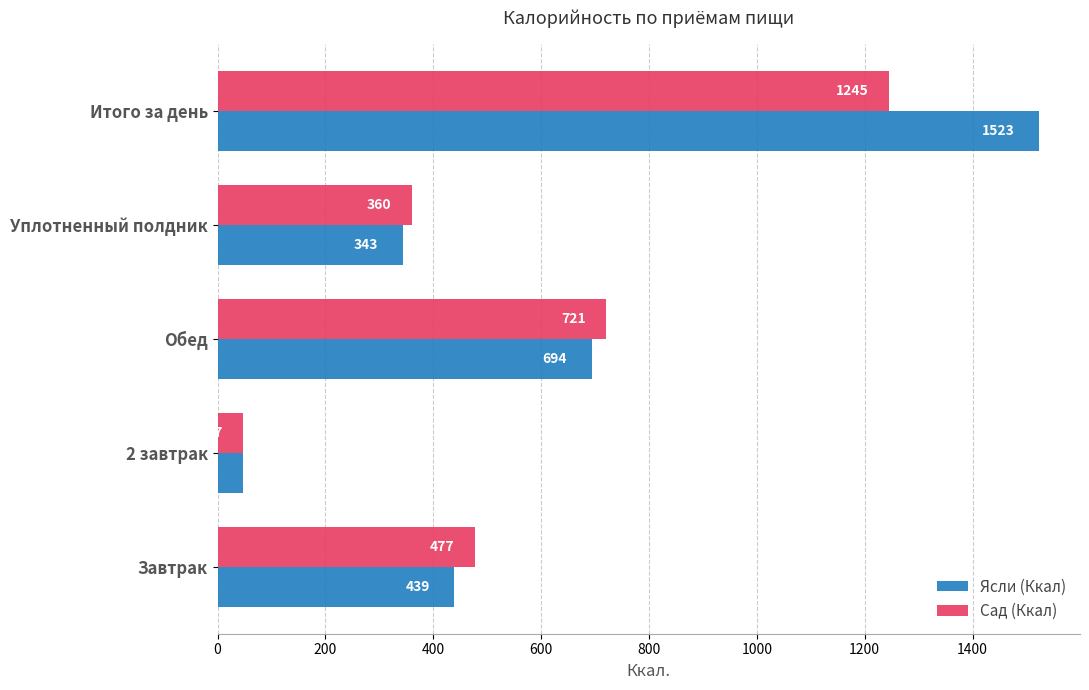

Which series has the largest range (max minus min)?

Ясли (Ккал)